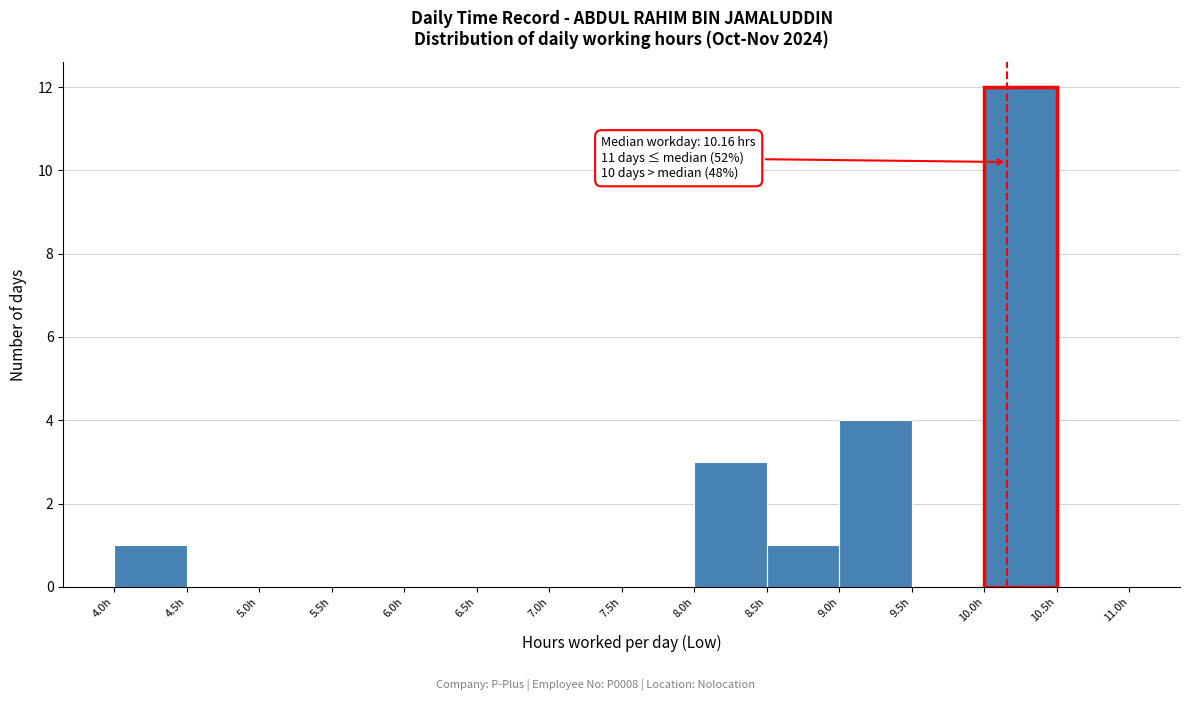

Which range on the x-axis has the tallest bar?

10.0 to 10.5